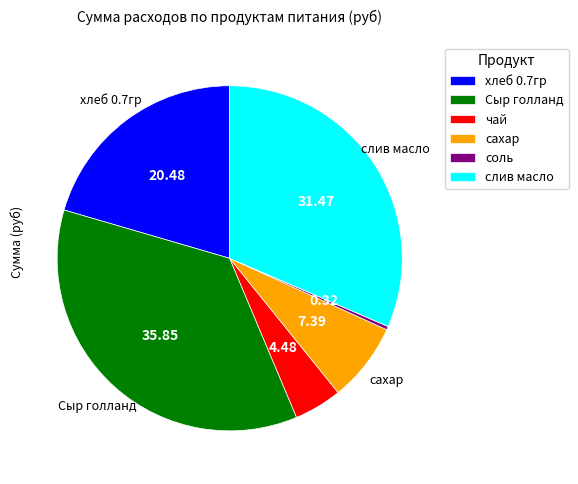

How many segments does this pie chart have?

6